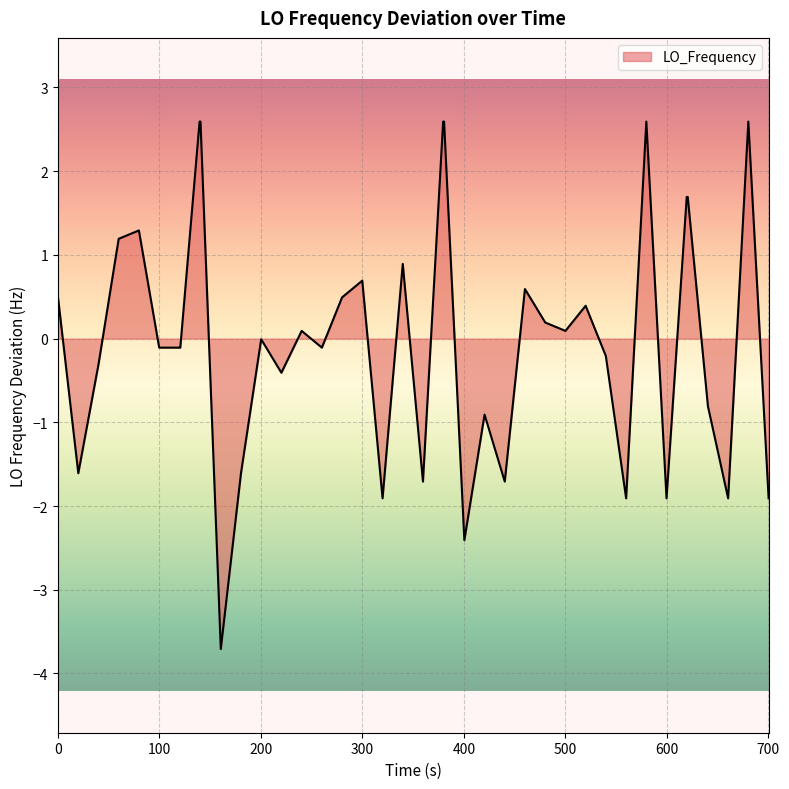

Count the number of categories in the chart.

40